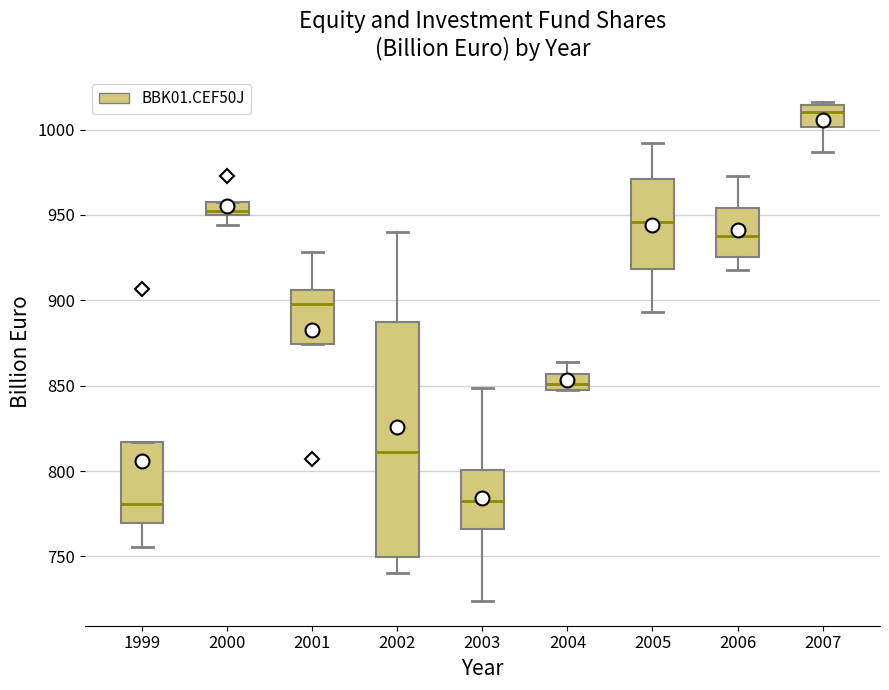

Comparing the boxes themselves (not the whiskers), which one is the tallest?

2002